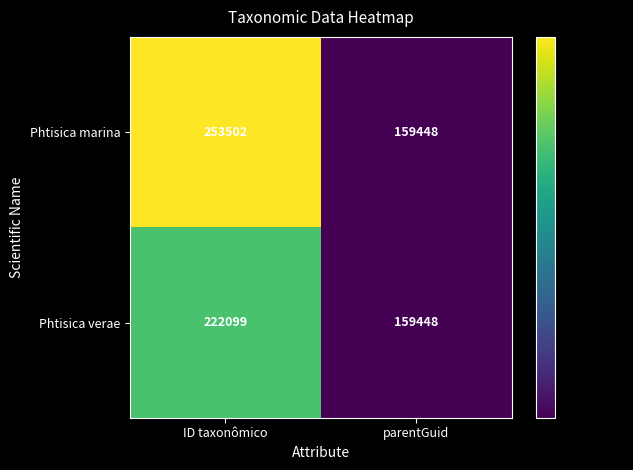

Reading left to right, extract all data points from this chart.

Phtisica marina: 253502	159448
Phtisica verae: 222099	159448